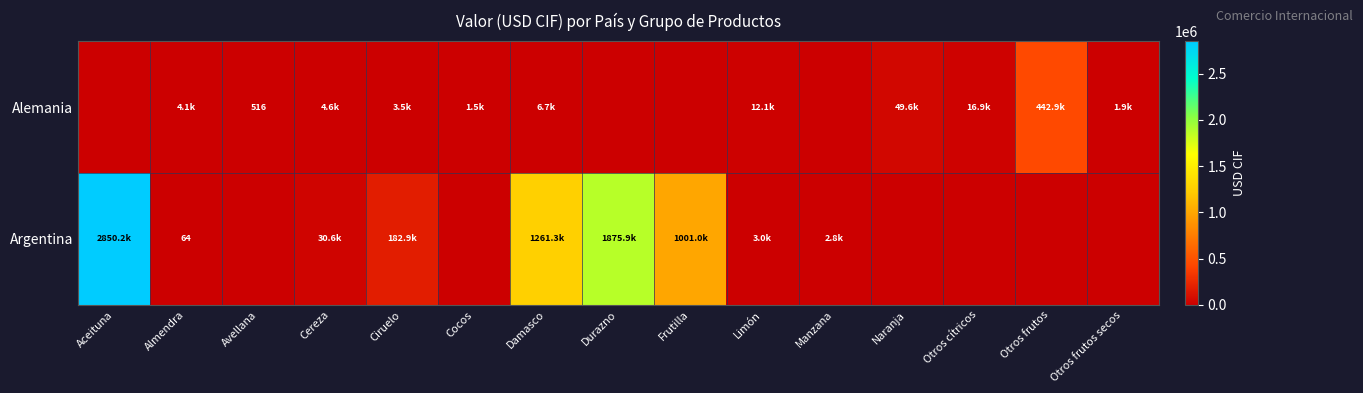

What is the spread (max minus min) of values at Naranja?

49608.3